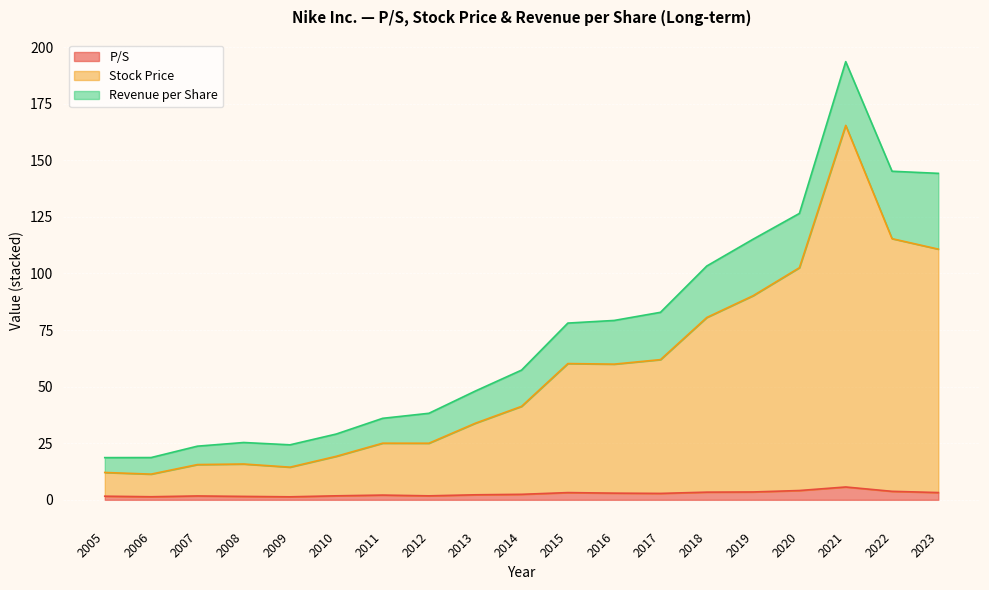

How many lines are shown in the chart?

3